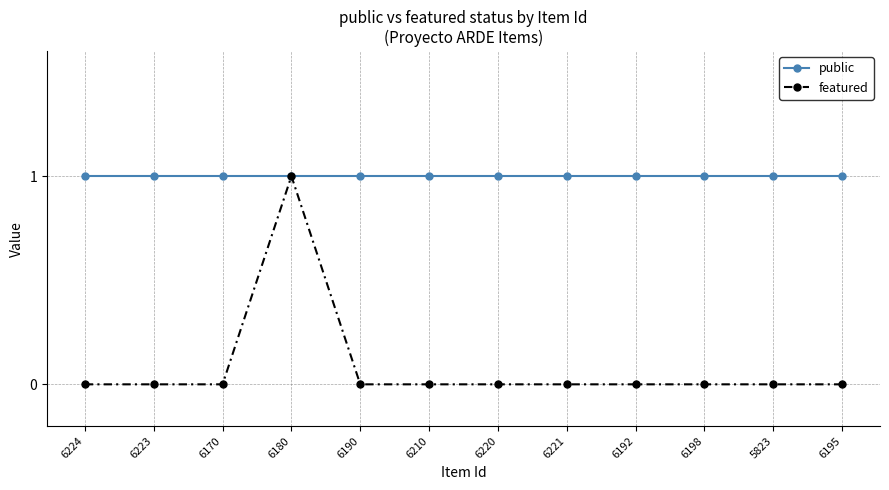

At how many categories does at least one series exceed 0?

12